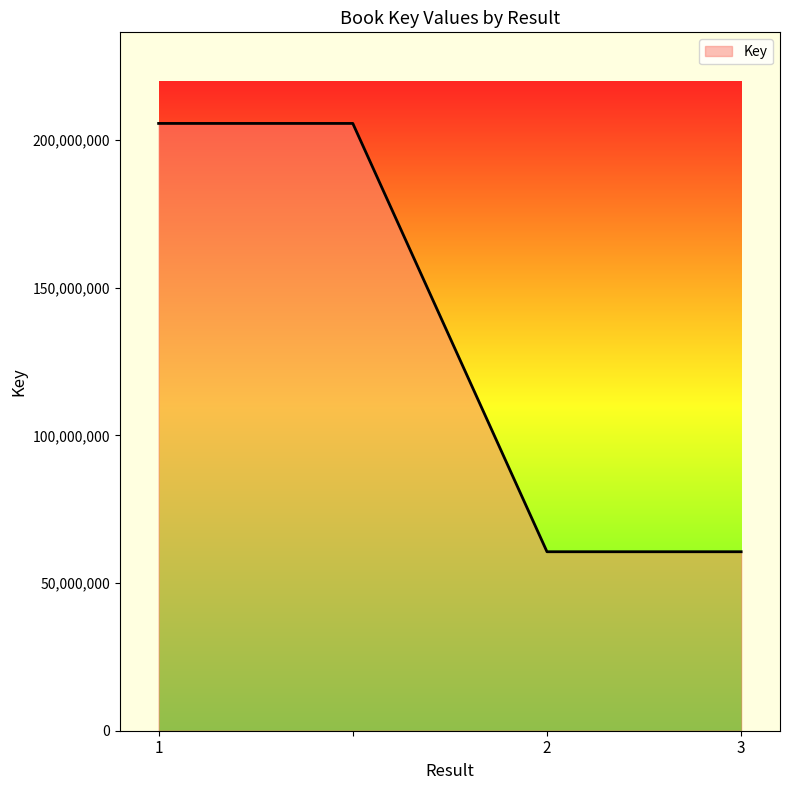

What is the sum of all values?

532347026